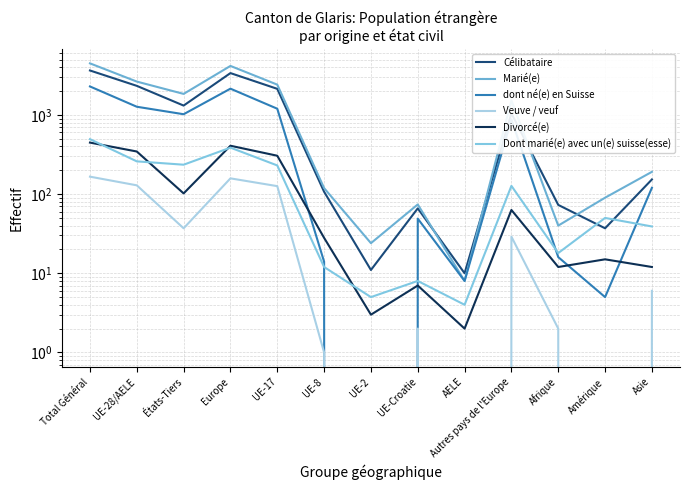

Reading left to right, what are all the values shown in this chart?

Célibataire: 3640	2328	1312	3374	2134	107	11	66	10	1046	73	37	153
Marié(e): 4478	2636	1842	4156	2411	119	24	74	8	1520	40	90	191
dont né(e) en Suisse: 2288	1268	1020	2145	1197	14	0	49	8	877	16	5	120
Veuve / veuf: 166	129	37	158	126	1	0	2	0	29	2	0	6
Divorcé(e): 447	345	102	408	305	28	3	7	2	63	12	15	12
Dont marié(e) avec un(e) suisse(esse): 494	259	235	386	230	12	5	8	4	127	18	50	39